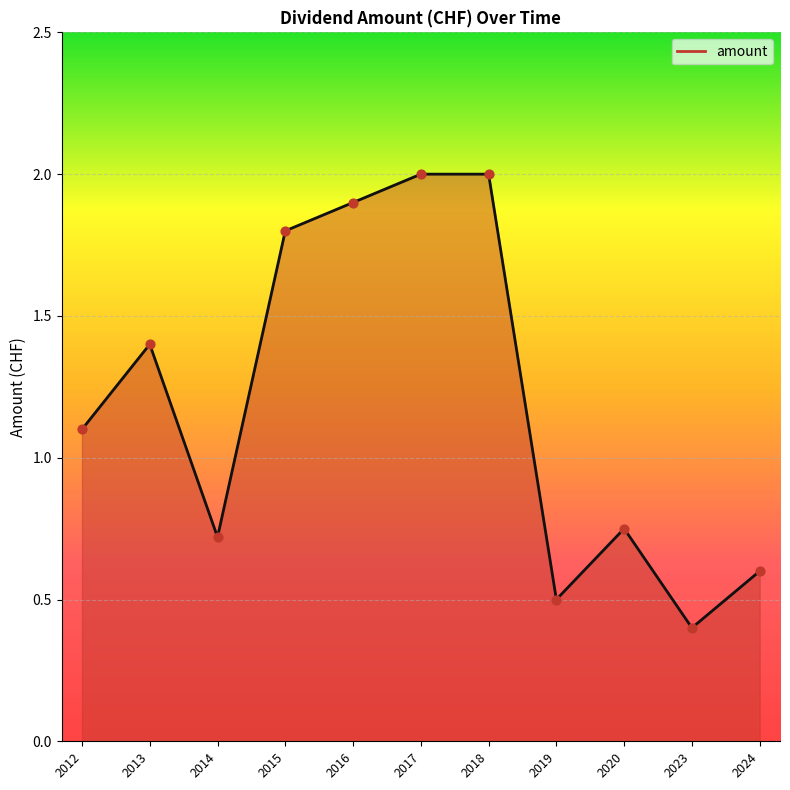

What is the ratio of the value at 2019 to the value at 2016?

0.3